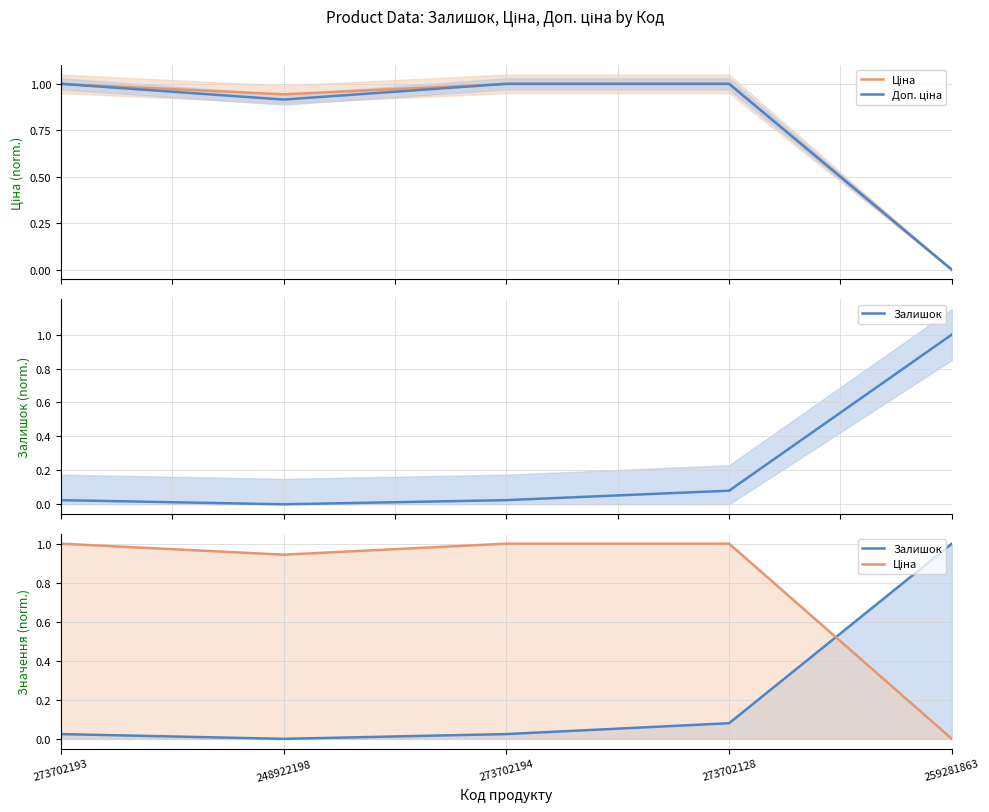

Reading right to left, what are all the values shown in this chart?

Ціна: 0.0	1.0	1.0	0.9	1.0
Доп. ціна: 0.0	1.0	1.0	0.9	1.0
Залишок: 1.0	0.1	0.0	0.0	0.0